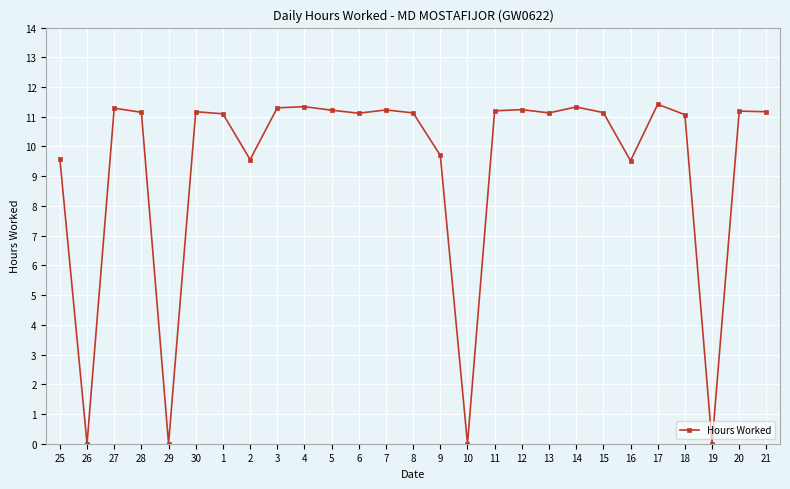

Where is the first local minimum?

26